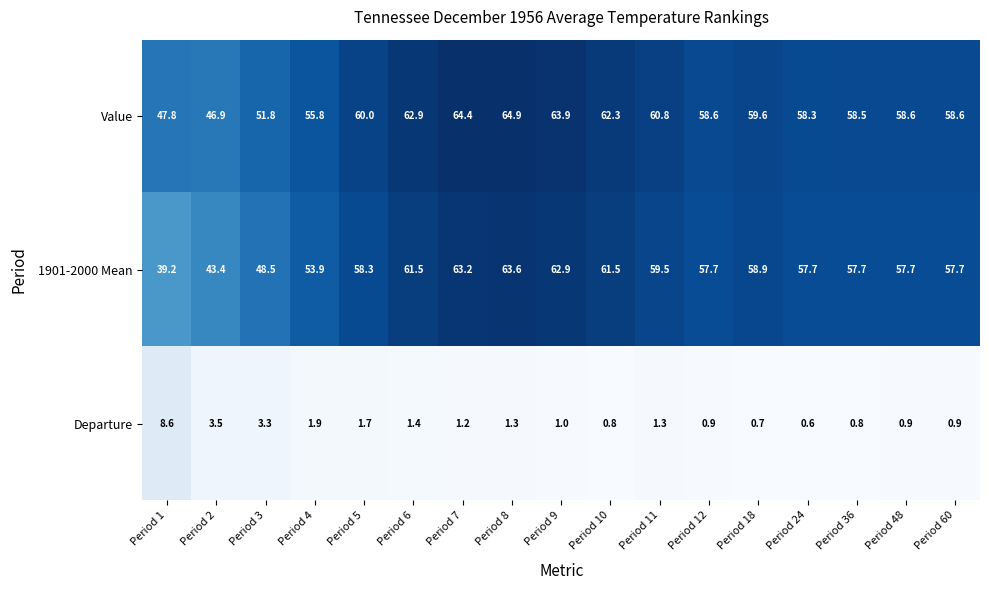

What is the difference between the second highest and second lowest values in the Departure series?

2.8